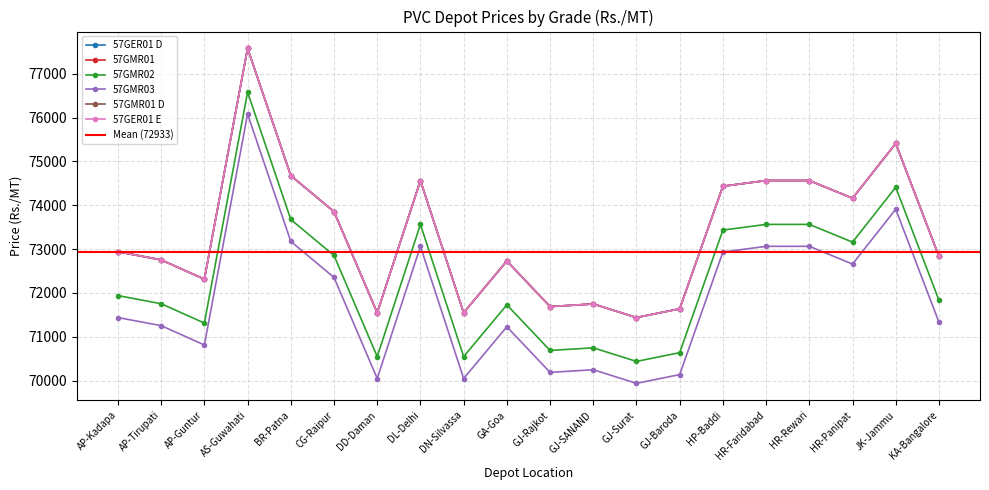

How many values in the 57GER01 D series exceed 72941?

9